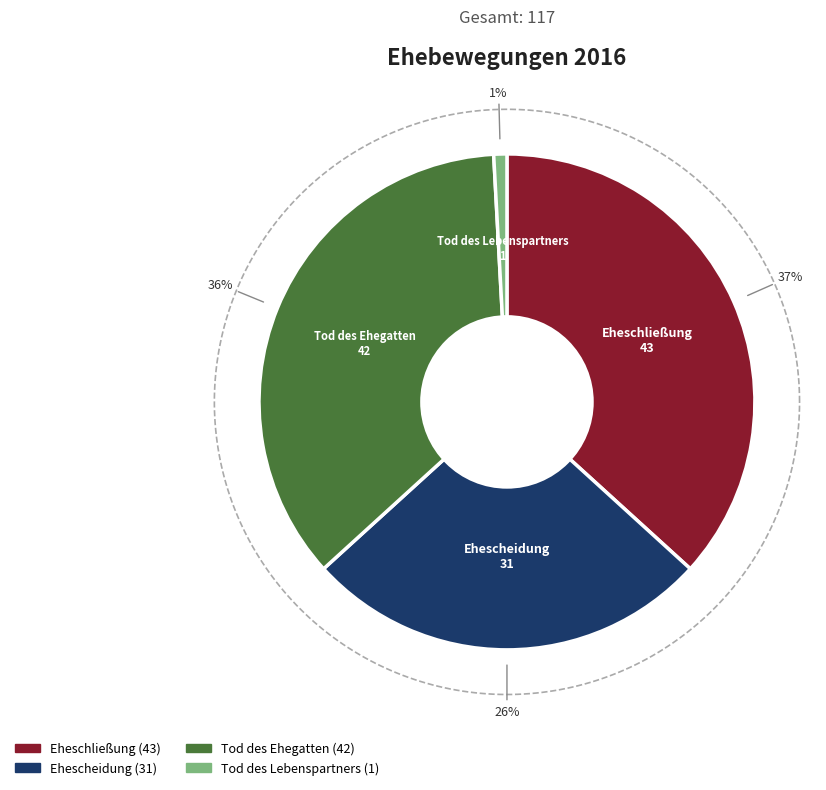

Which has a higher value, Eheschließung or Ehescheidung?

Eheschließung